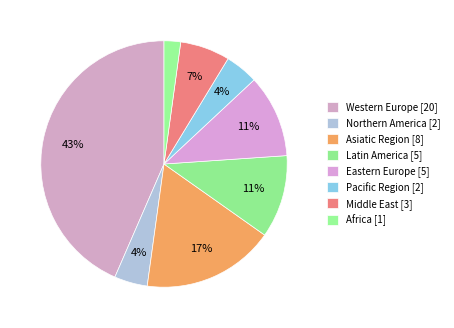

To the nearest percent, what portion does Western Europe represent?

43%